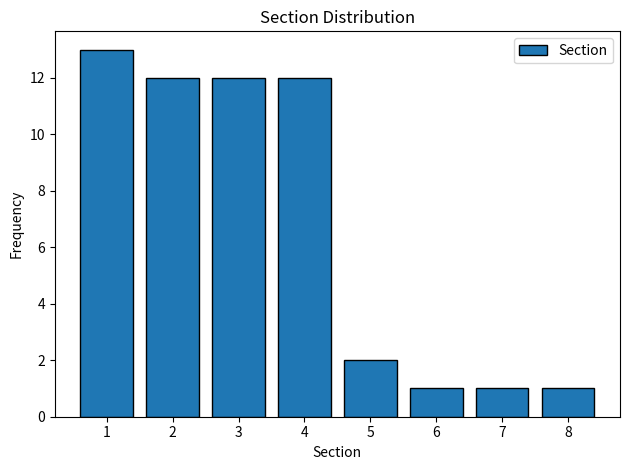

Reading right to left, list all the values displayed in this chart.

8=1	7=1	6=1	5=2	4=12	3=12	2=12	1=13